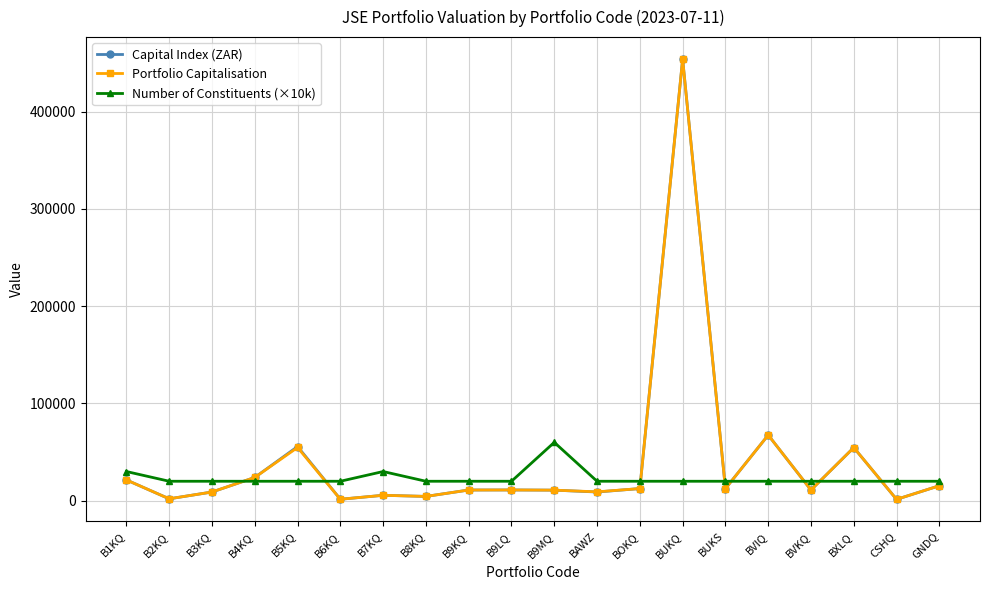

Where is the first local maximum for Portfolio Capitalisation?

B5KQ